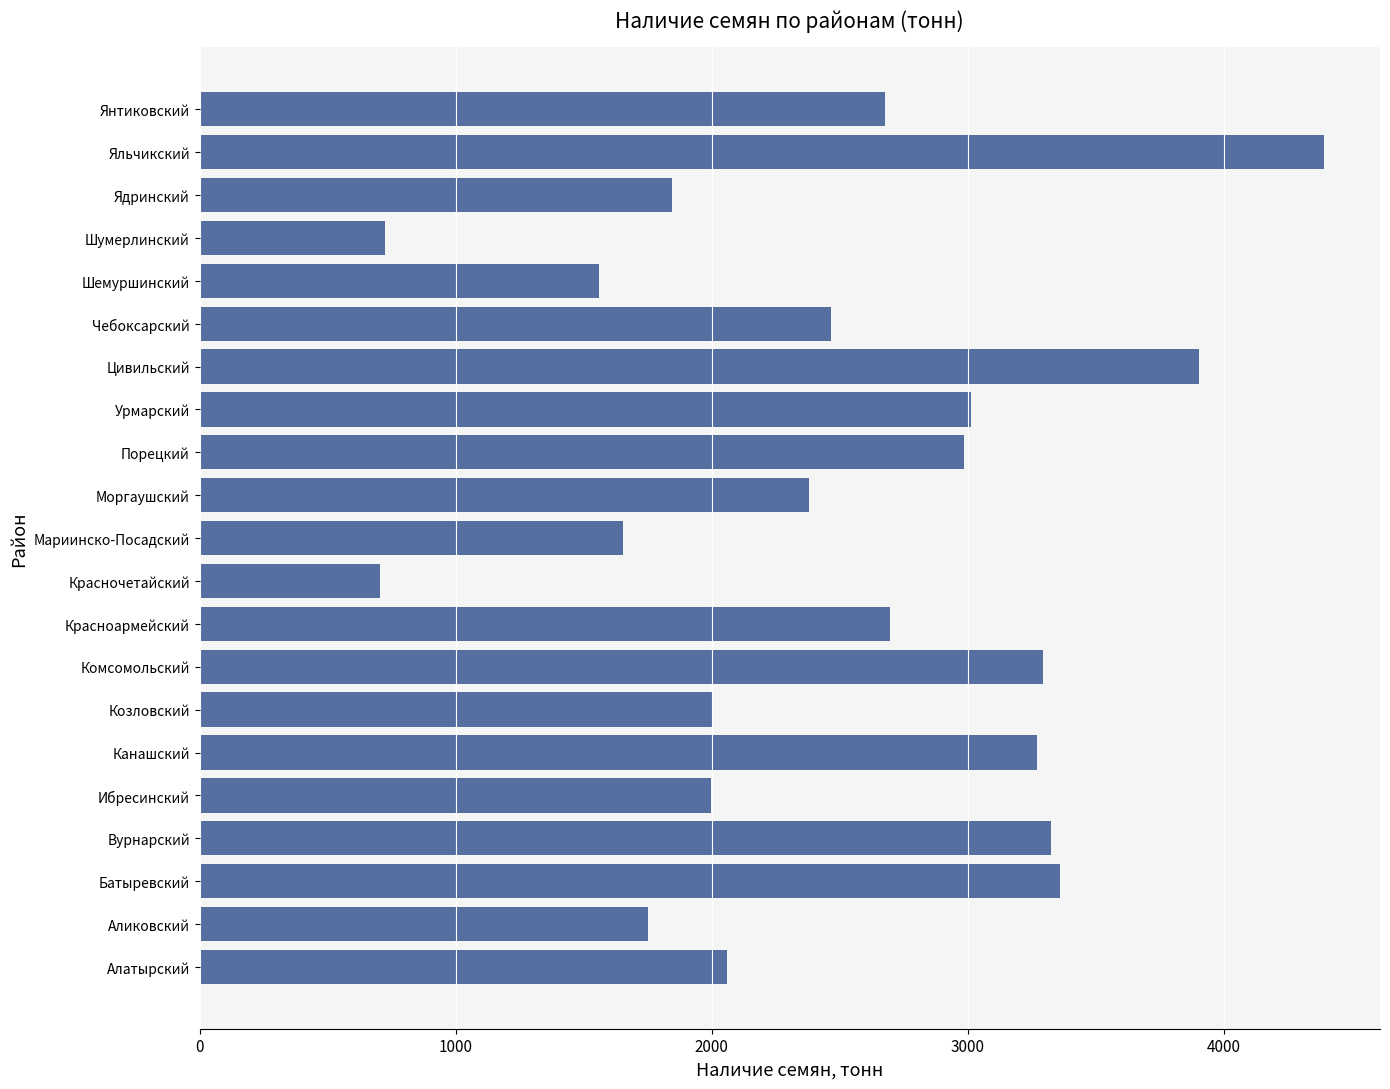

How many distinct data groups are displayed?

1